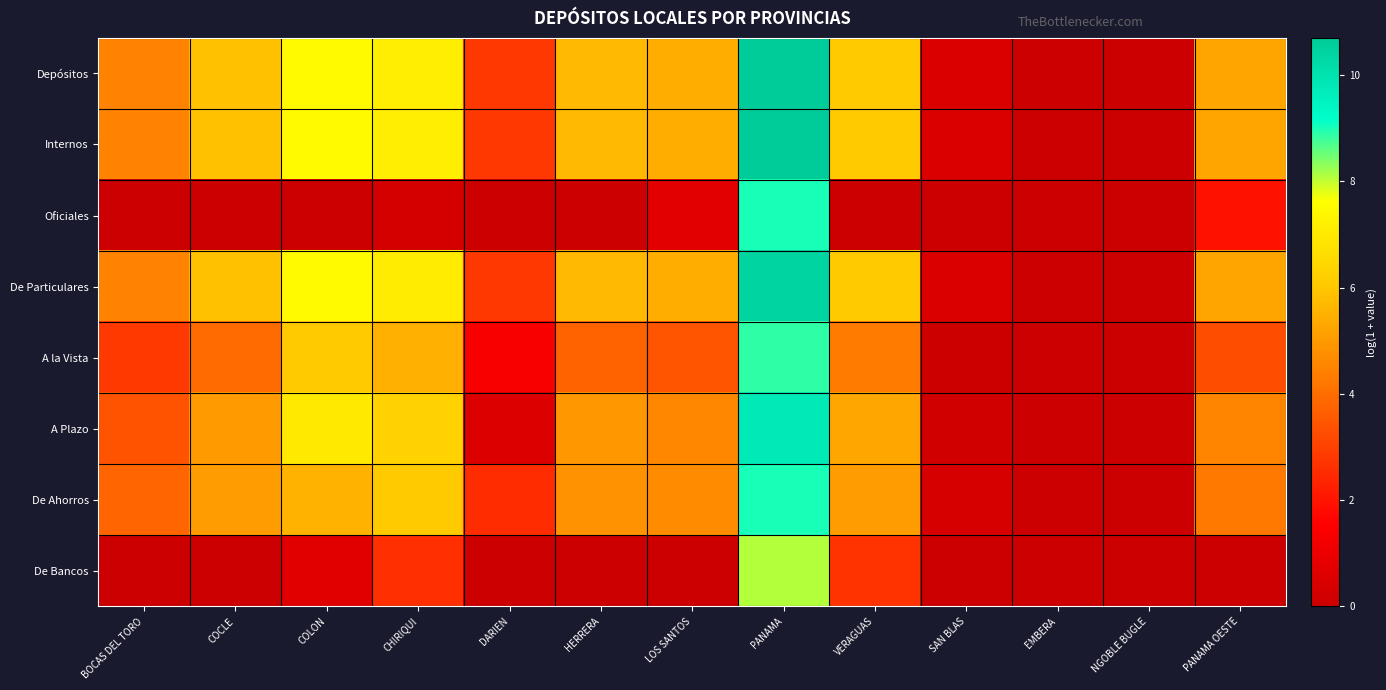

Reading left to right, transcribe all the data shown in this chart.

Depósitos: BOCAS DEL TORO=4.5	COCLE=5.9	COLON=7.5	CHIRIQUI=7.1	DARIEN=2.8	HERRERA=5.7	LOS SANTOS=5.4	PANAMA=10.7	VERAGUAS=6.1	SAN BLAS=0.5	EMBERA=0.0	NGOBLE BUGLE=0.0	PANAMA OESTE=5.3
Internos: BOCAS DEL TORO=4.5	COCLE=5.9	COLON=7.5	CHIRIQUI=7.1	DARIEN=2.8	HERRERA=5.7	LOS SANTOS=5.4	PANAMA=10.7	VERAGUAS=6.1	SAN BLAS=0.5	EMBERA=0.0	NGOBLE BUGLE=0.0	PANAMA OESTE=5.3
Oficiales: BOCAS DEL TORO=0.0	COCLE=0.0	COLON=0.0	CHIRIQUI=0.3	DARIEN=0.0	HERRERA=0.0	LOS SANTOS=0.7	PANAMA=9.0	VERAGUAS=0.0	SAN BLAS=0.0	EMBERA=0.0	NGOBLE BUGLE=0.0	PANAMA OESTE=1.9
De Particulares: BOCAS DEL TORO=4.5	COCLE=5.9	COLON=7.5	CHIRIQUI=7.1	DARIEN=2.8	HERRERA=5.7	LOS SANTOS=5.4	PANAMA=10.4	VERAGUAS=6.1	SAN BLAS=0.5	EMBERA=0.0	NGOBLE BUGLE=0.0	PANAMA OESTE=5.2
A la Vista: BOCAS DEL TORO=2.9	COCLE=4.0	COLON=6.1	CHIRIQUI=5.5	DARIEN=1.4	HERRERA=3.8	LOS SANTOS=3.4	PANAMA=8.9	VERAGUAS=4.3	SAN BLAS=0.1	EMBERA=0.0	NGOBLE BUGLE=0.0	PANAMA OESTE=3.3
A Plazo: BOCAS DEL TORO=3.4	COCLE=5.0	COLON=7.0	CHIRIQUI=6.3	DARIEN=0.5	HERRERA=4.9	LOS SANTOS=4.6	PANAMA=9.8	VERAGUAS=5.3	SAN BLAS=0.1	EMBERA=0.0	NGOBLE BUGLE=0.0	PANAMA OESTE=4.5
De Ahorros: BOCAS DEL TORO=3.8	COCLE=5.0	COLON=5.5	CHIRIQUI=6.1	DARIEN=2.5	HERRERA=4.8	LOS SANTOS=4.6	PANAMA=9.0	VERAGUAS=5.1	SAN BLAS=0.3	EMBERA=0.0	NGOBLE BUGLE=0.0	PANAMA OESTE=4.2
De Bancos: BOCAS DEL TORO=0.0	COCLE=0.0	COLON=0.6	CHIRIQUI=2.6	DARIEN=0.0	HERRERA=0.0	LOS SANTOS=0.0	PANAMA=8.1	VERAGUAS=2.7	SAN BLAS=0.0	EMBERA=0.0	NGOBLE BUGLE=0.0	PANAMA OESTE=0.0